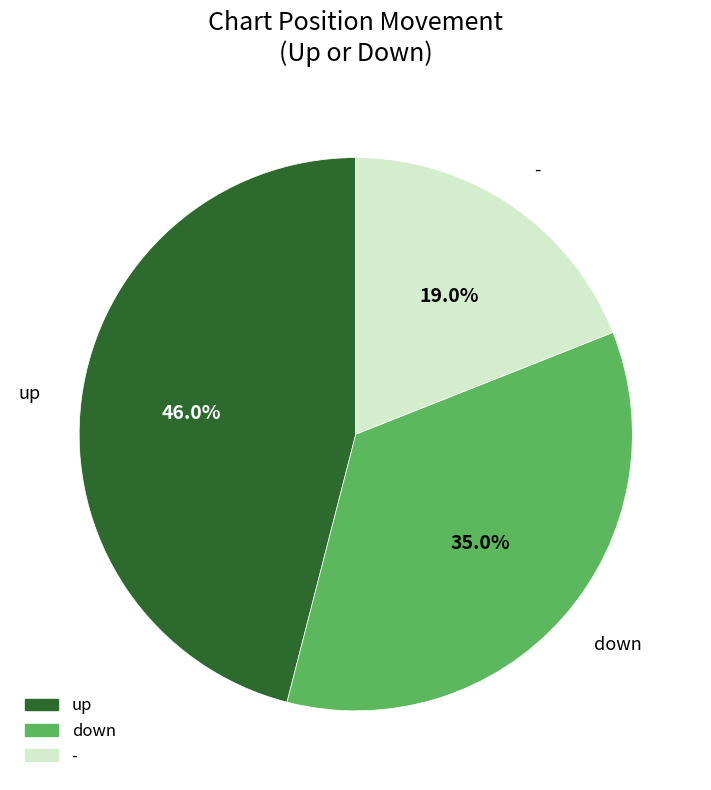

How much of the chart is everything except -?

81.0%